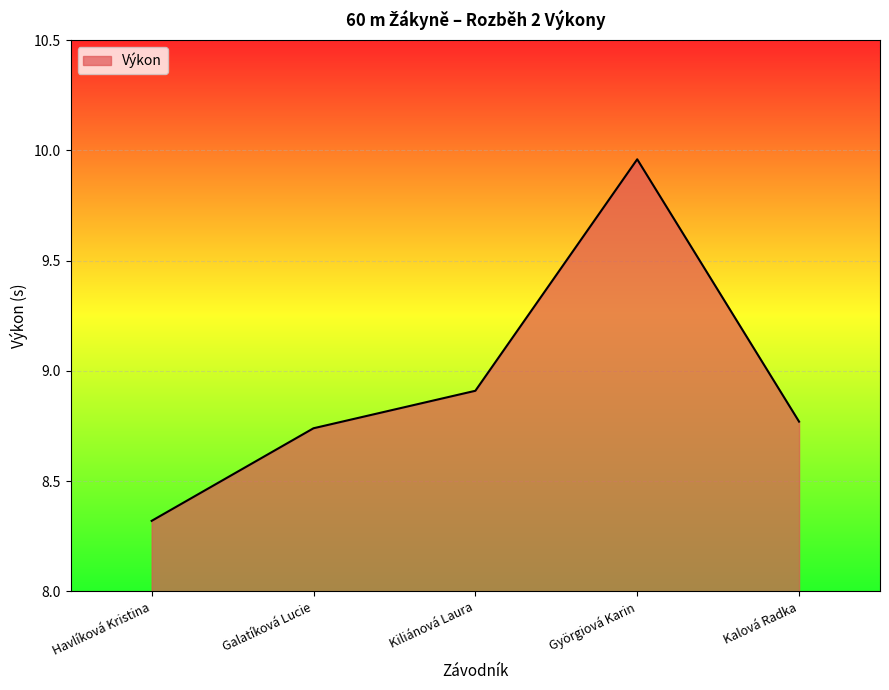

Which category has the highest value across all series?

Györgiová Karin